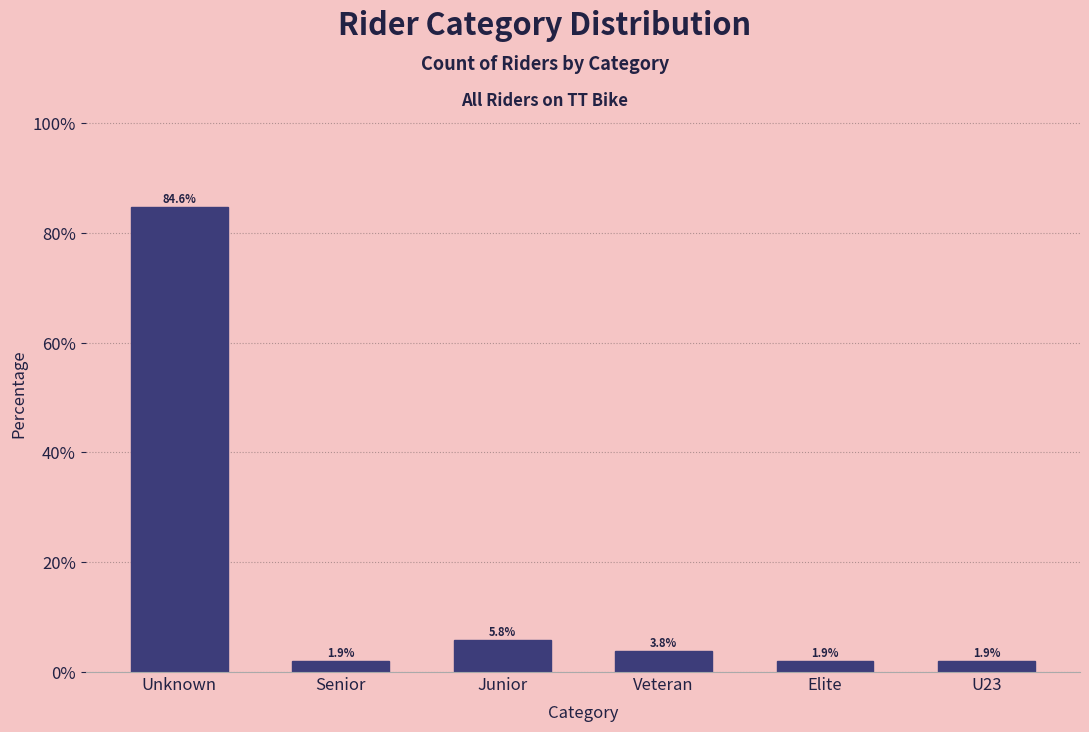

Reading left to right, extract all data points from this chart.

84.6	1.9	5.8	3.8	1.9	1.9